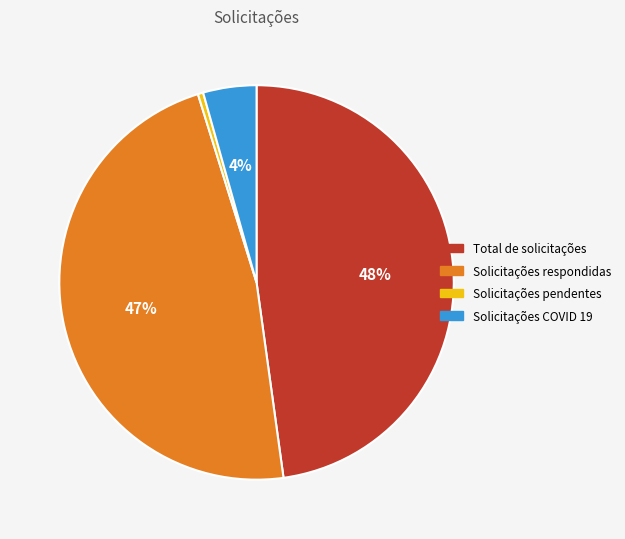

Combined, do Solicitações respondidas and Solicitações pendentes account for over 50%?

No